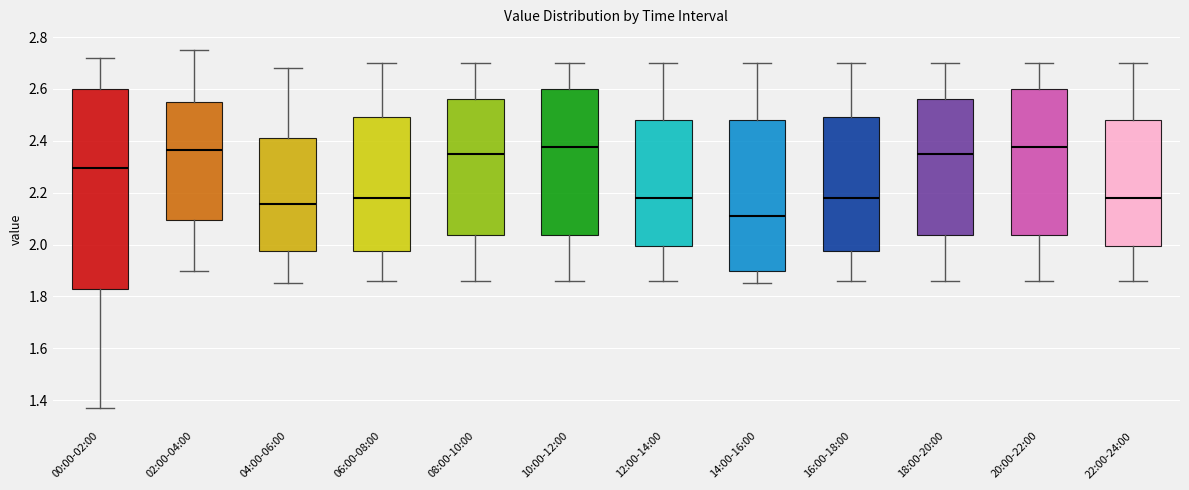

Comparing the boxes themselves (not the whiskers), which one is the tallest?

00:00-02:00